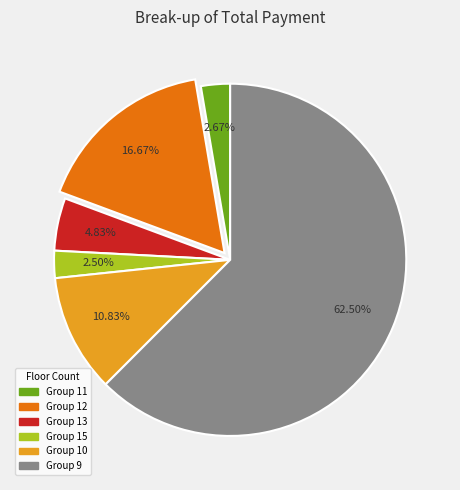

Is there any slice that represents more than half of the pie?

Yes